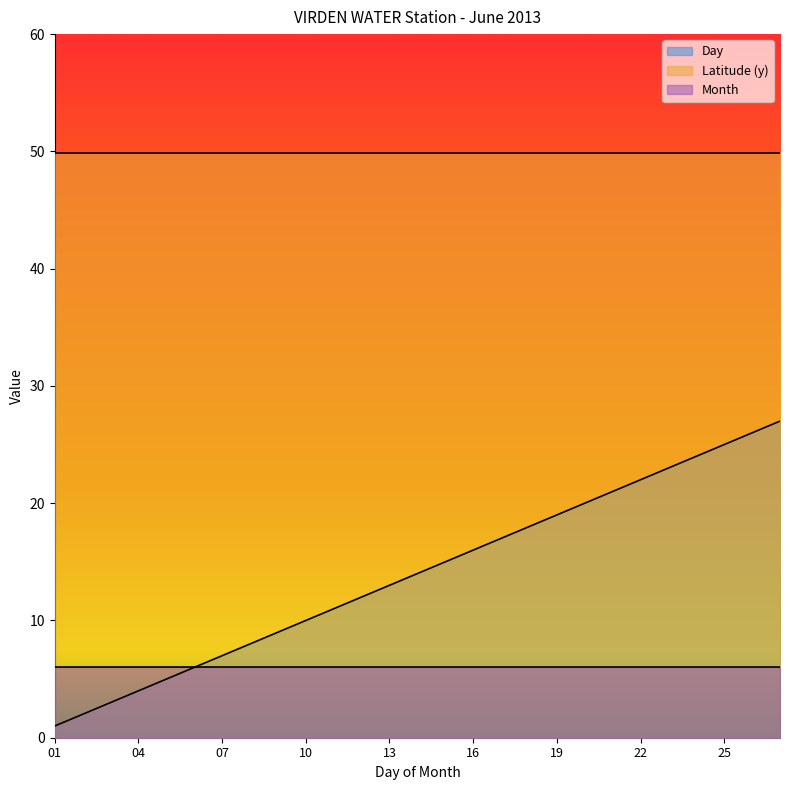

Rank the series at 16 from lowest to highest value.

Month, Day, Latitude (y)